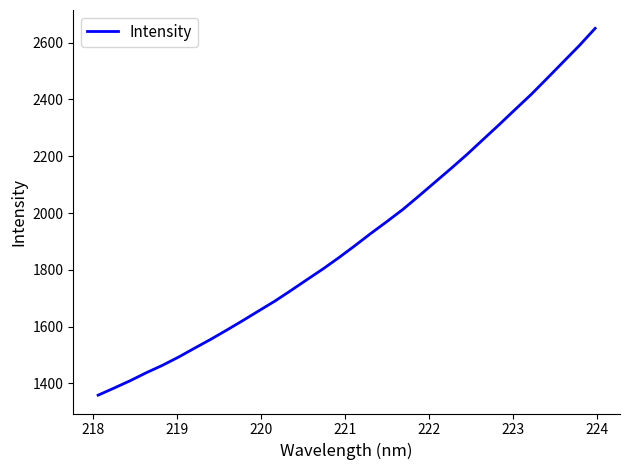

What is the minimum value shown in the chart?

1358.5